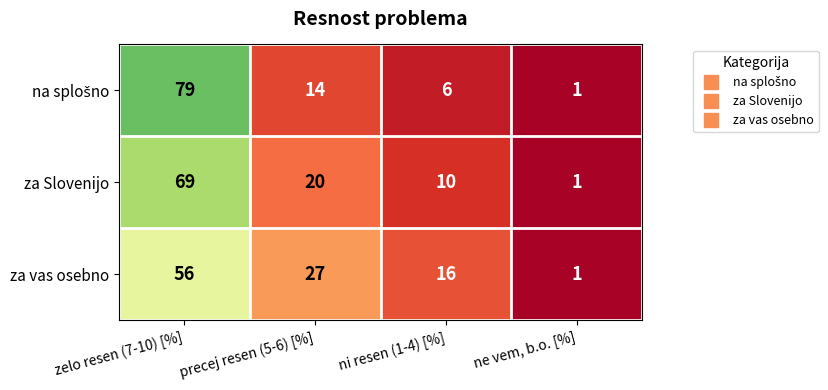

Read the za Slovenijo value at precej resen (5-6) [%].

20